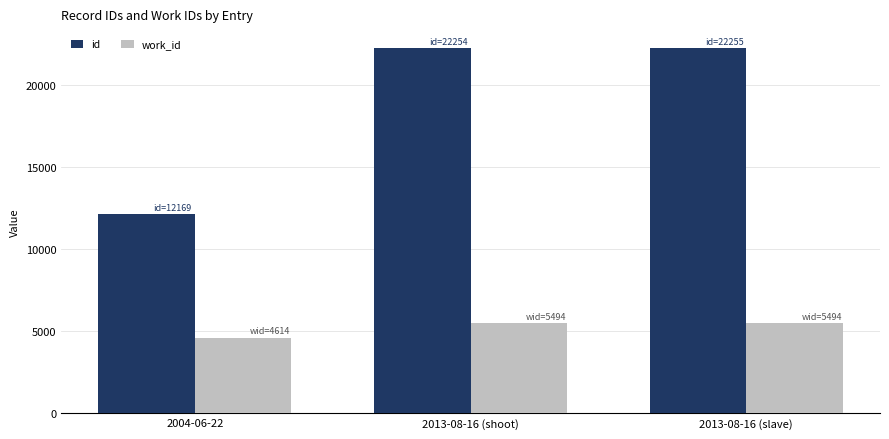

How many bars are there in each group?

2